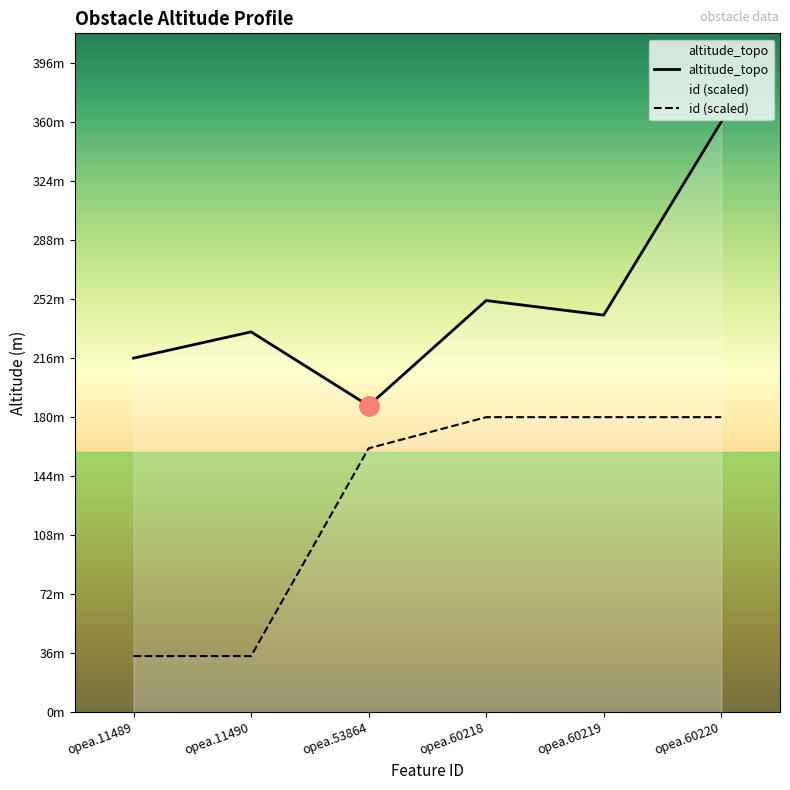

Which series has the largest range (max minus min)?

altitude_topo